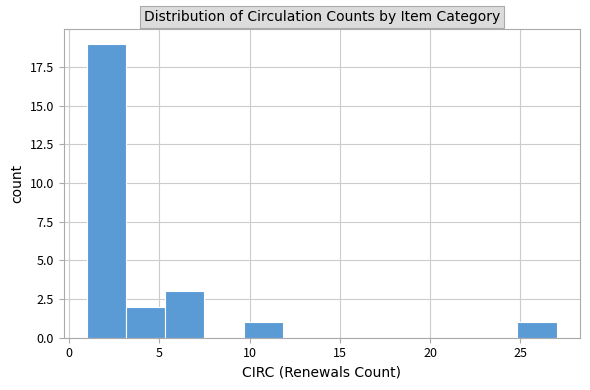

Reading left to right, transcribe this chart: for each bar, give the range it covers on the x-axis and its height. Neither the bar edges nor the heights are printed on the chart, so give them approximately, as read against the axes.

1.0 to 3.0: 19
3.0 to 5.5: 2
5.5 to 7.5: 3
7.5 to 9.5: 0
9.5 to 12.0: 1
12.0 to 14.0: 0
14.0 to 16.0: 0
16.0 to 18.5: 0
18.5 to 20.5: 0
20.5 to 22.5: 0
22.5 to 25.0: 0
25.0 to 27.0: 1